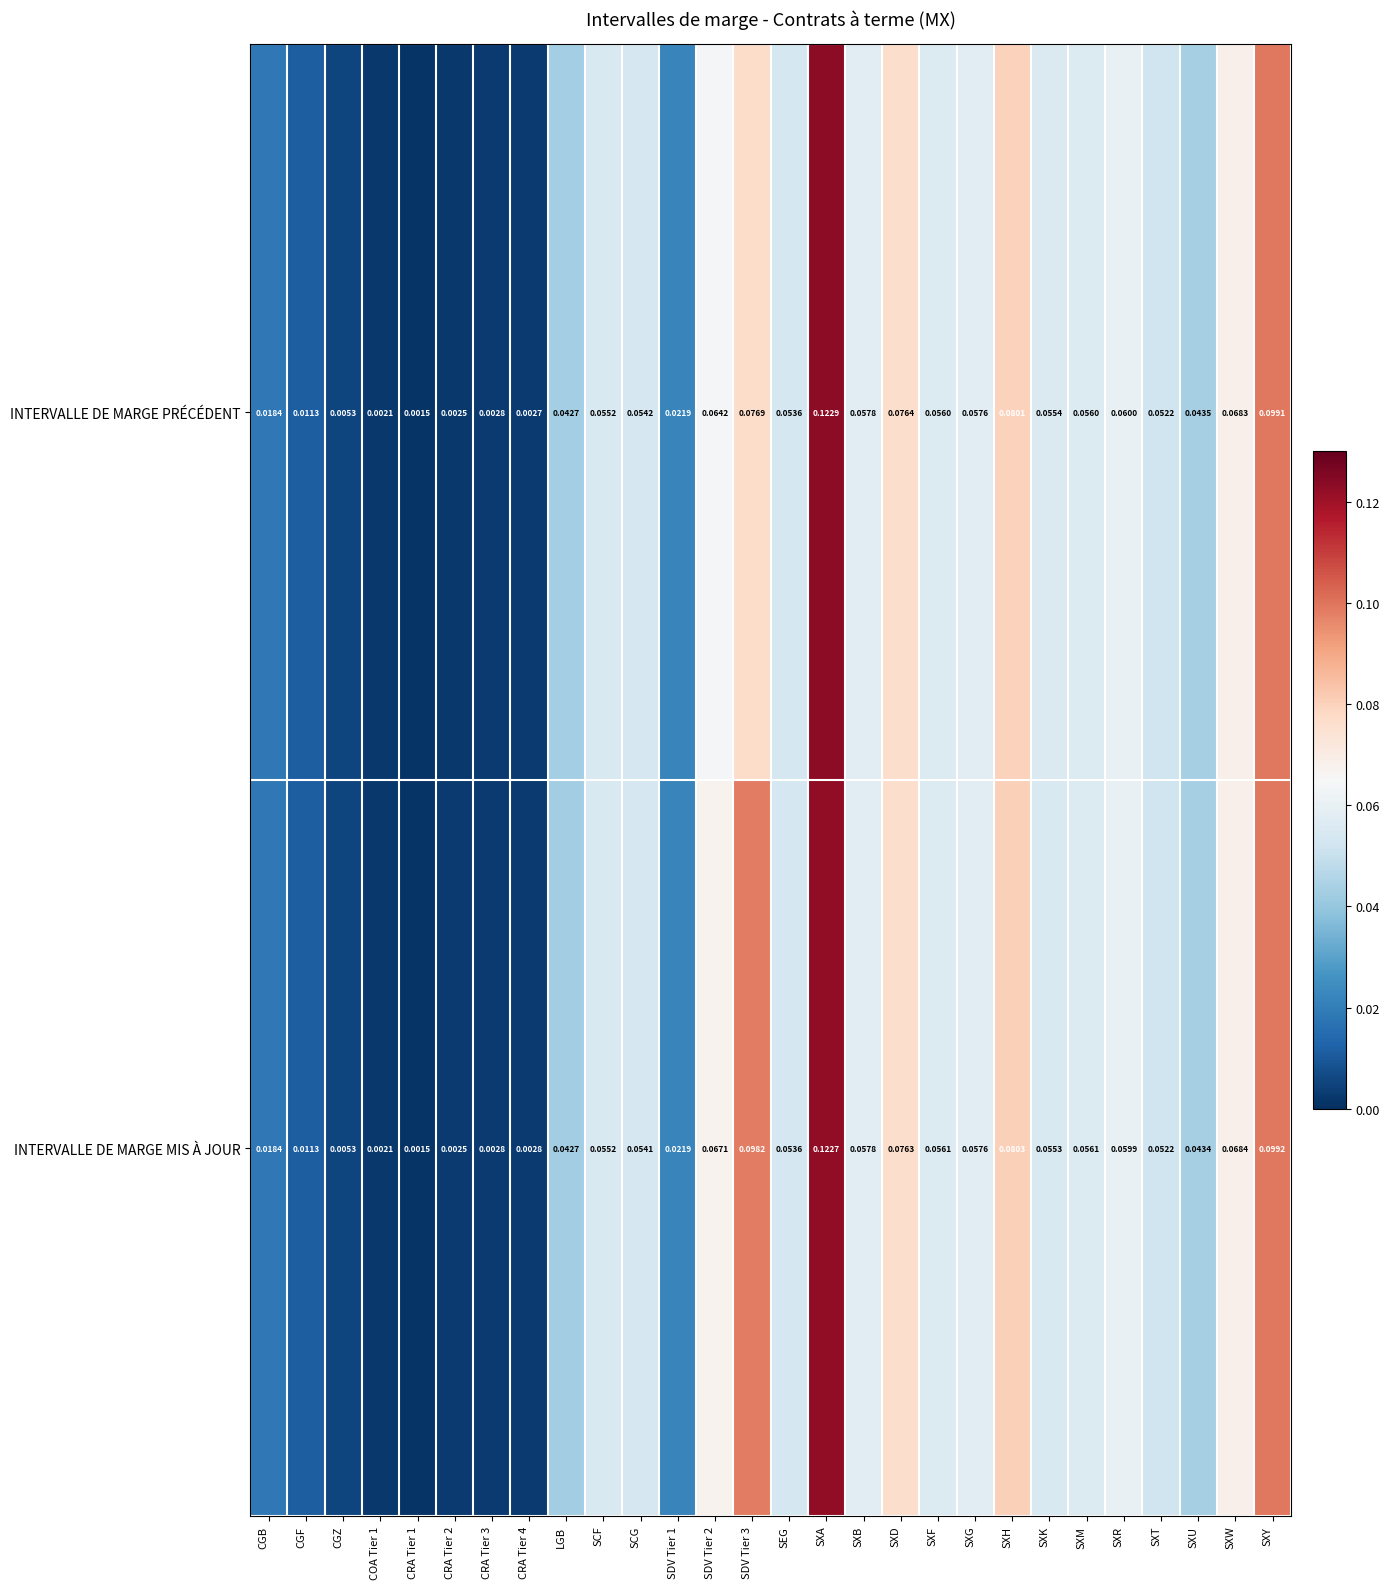

At which category is the sum across all series the highest?

SXA